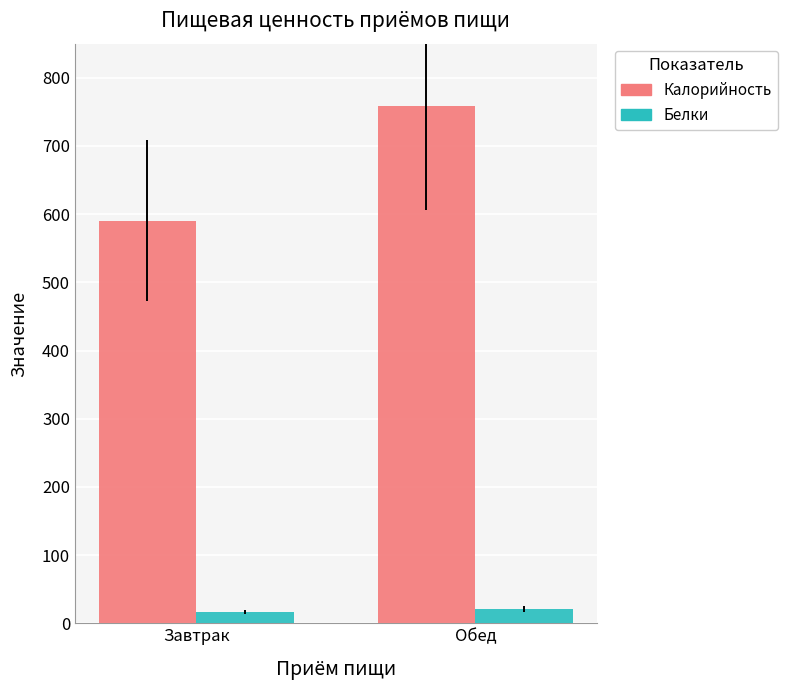

What is the approximate value of Белки at Завтрак?

16.2